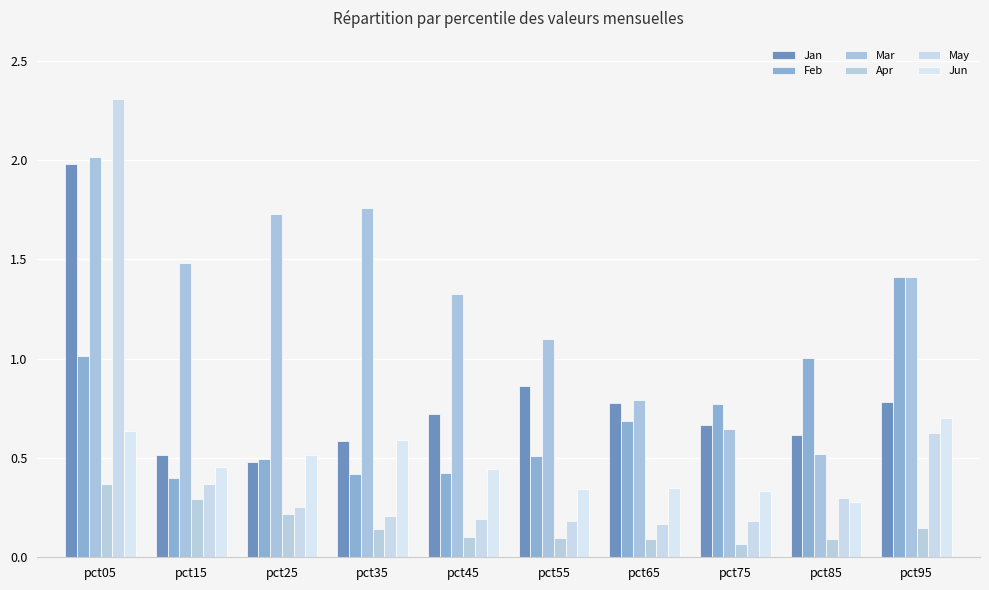

At which label does Jun reach its peak?

pct95